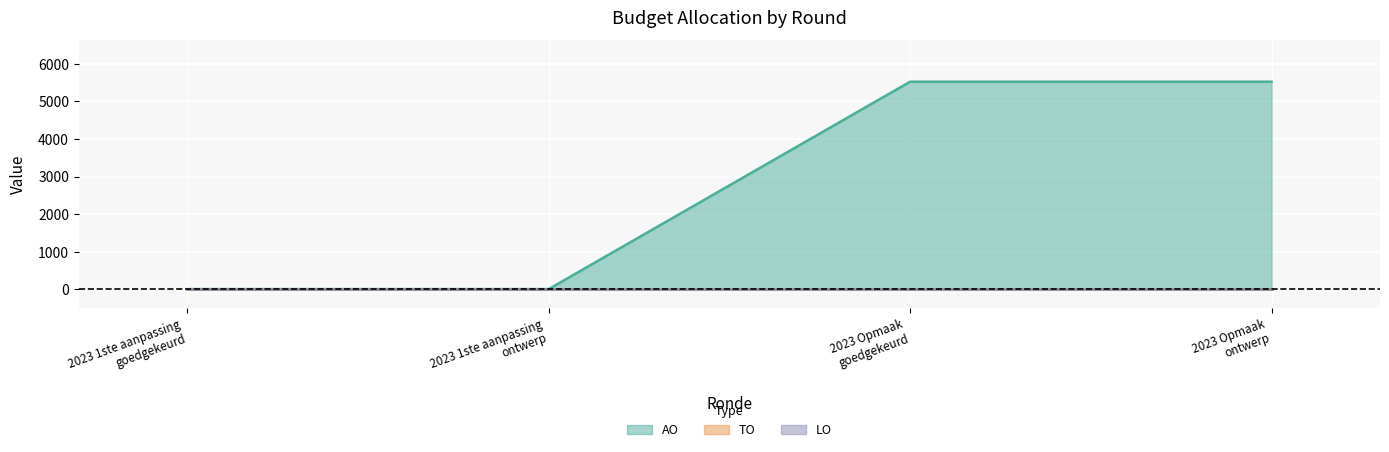

Reading right to left, what are all the values shown in this chart?

TO: 0	0	0	0
LO: 0	0	0	0
AO: 5527	5527	0	0